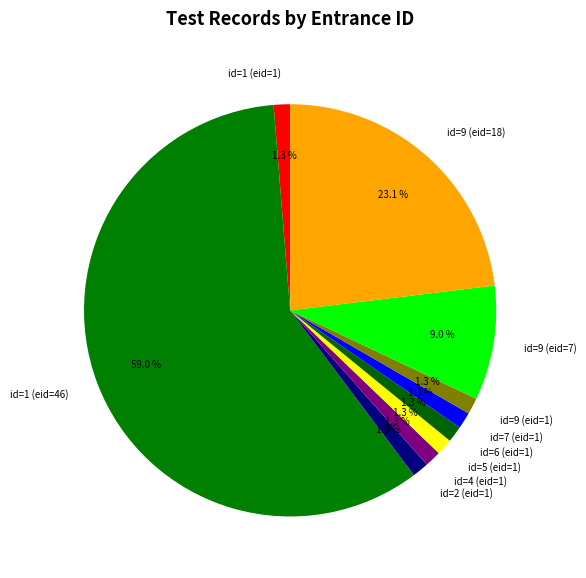

Which category has the biggest portion of the pie?

id=1 (eid=46)